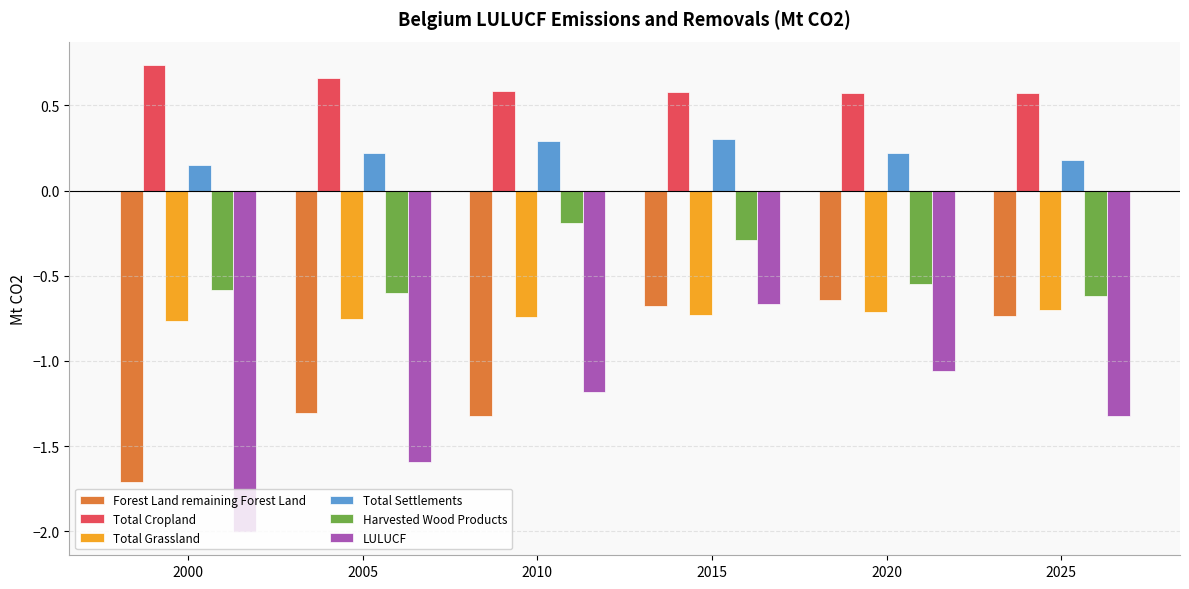

The Total Settlements series shows 0.1 at 2005. True or false?

False